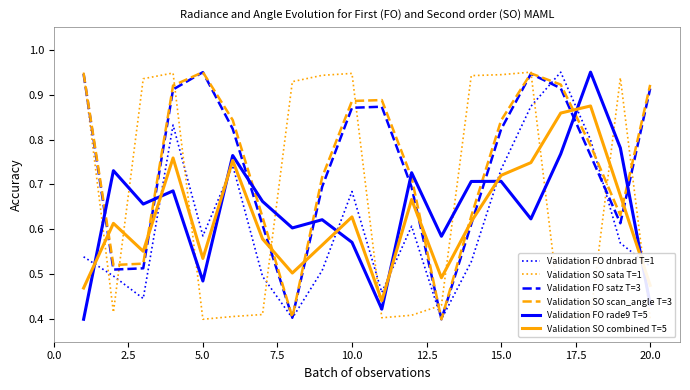

How many intersections are there between Validation FO rade9 T=5 and Validation FO dnbrad T=1?

8